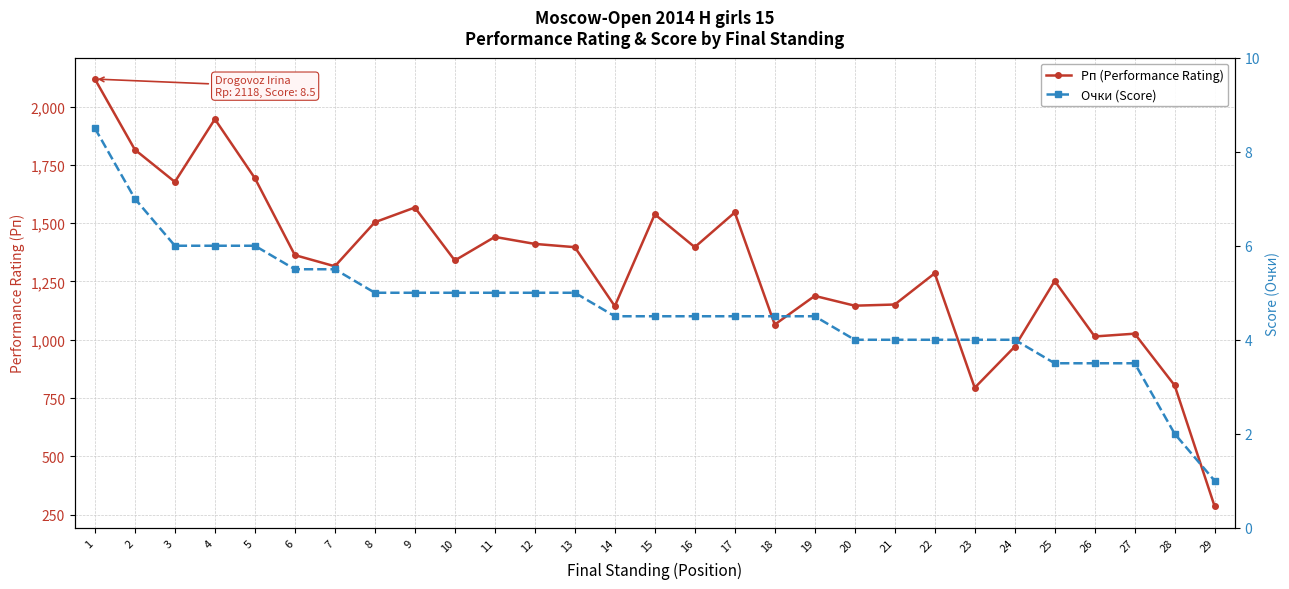

True or false: Очки (Score) has more than 0 points higher than both neighbors.

False